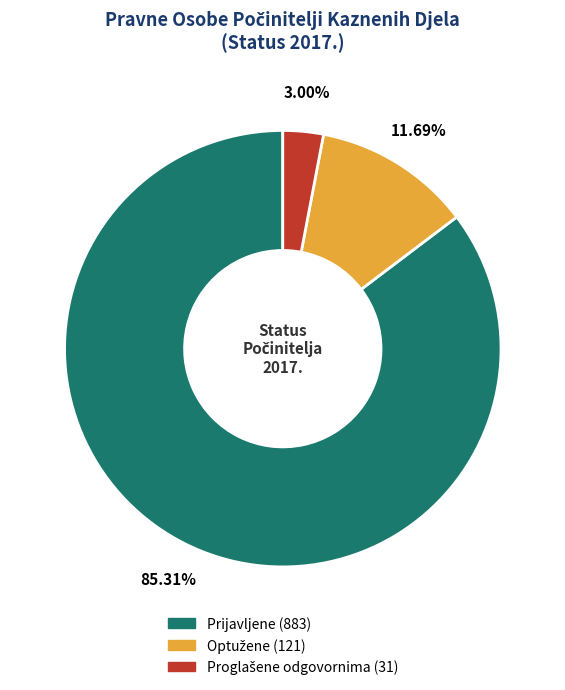

Which slice is the largest?

Prijavljene